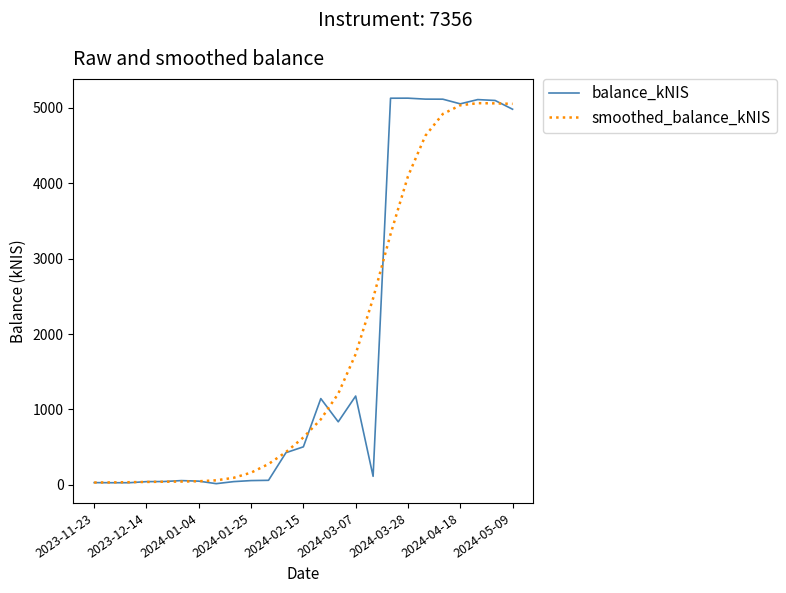

What is the smallest value displayed?

15.4